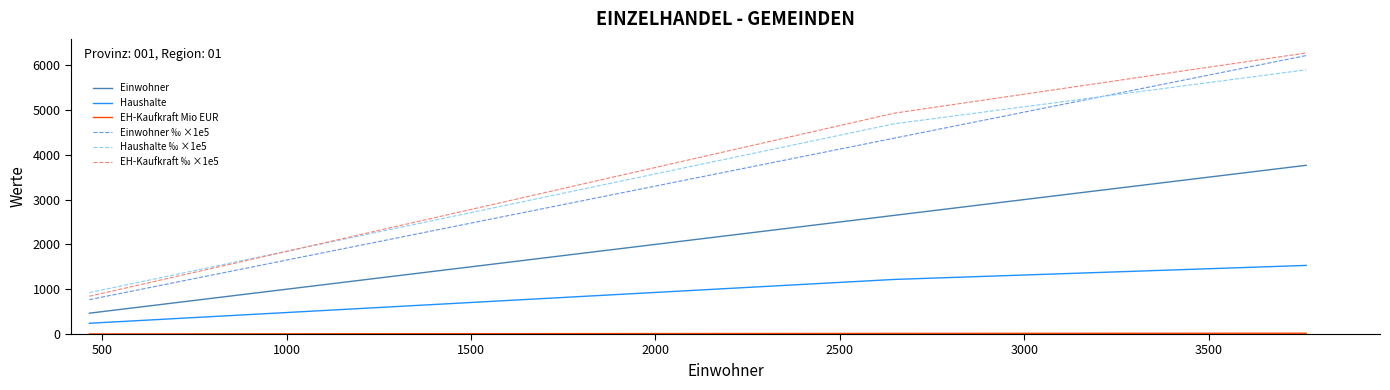

What is the highest value of the Haushalte ‰ ×1e5 series?

5896.0